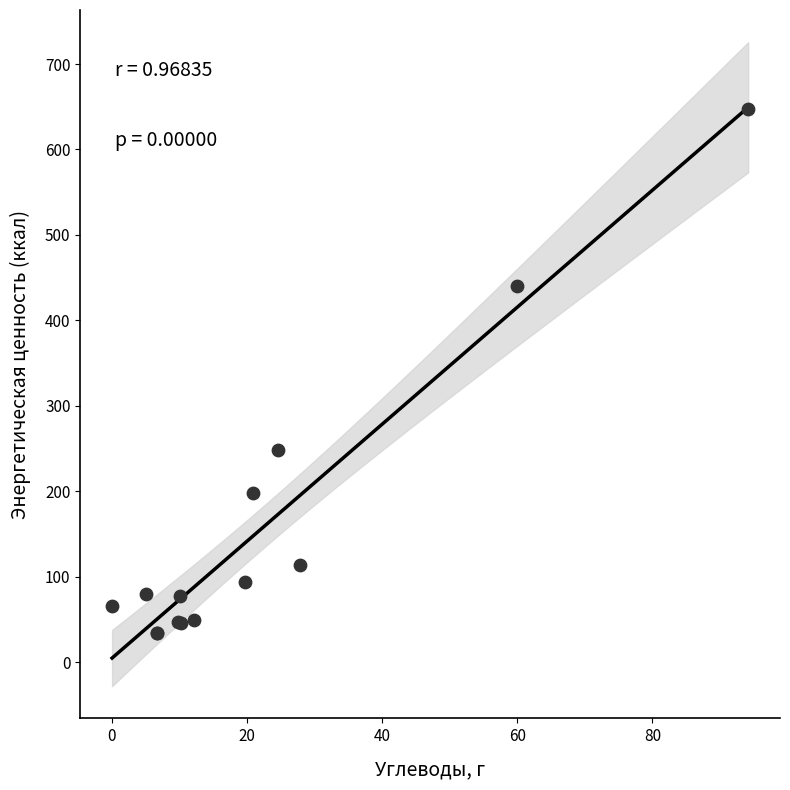

What Y value in the scatter plot is closest to 340?

248.6